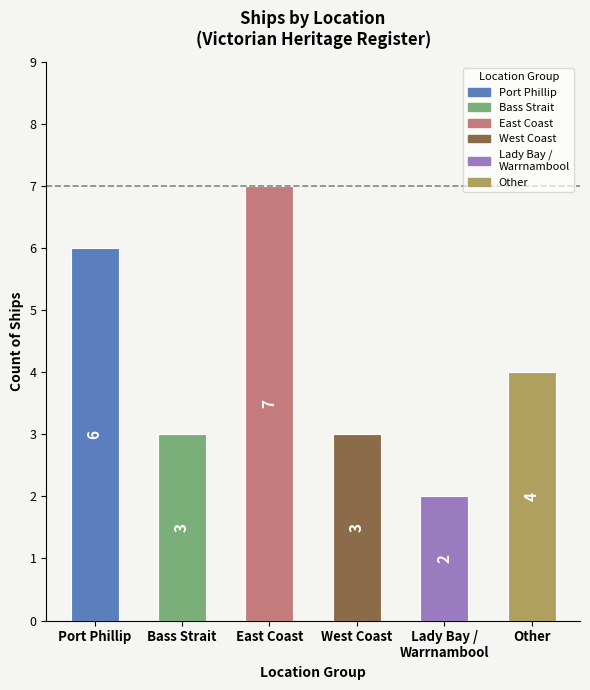

The value at Port Phillip is 6. True or false?

True